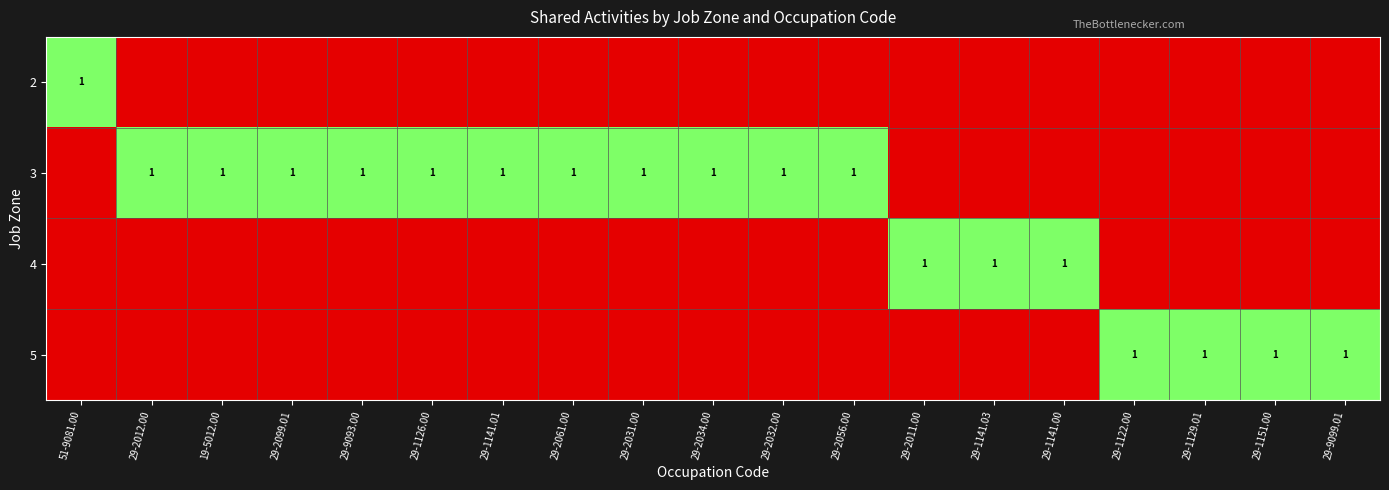

True or false: 4 has a value of 1 at 29-2011.00.

True